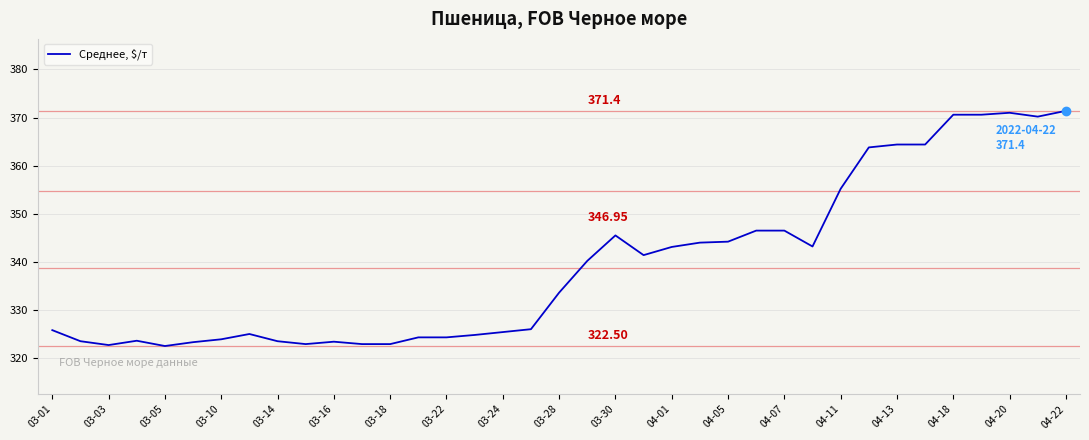

Count the number of categories in the chart.

37